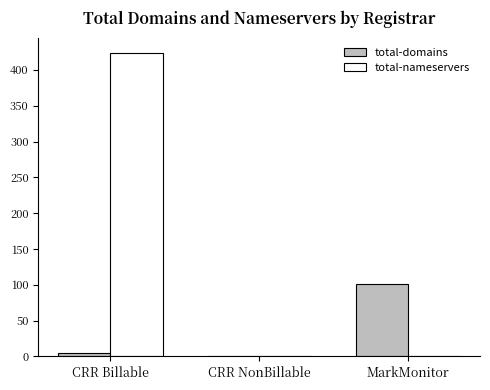

Which series changed the most between CRR NonBillable and MarkMonitor?

total-domains